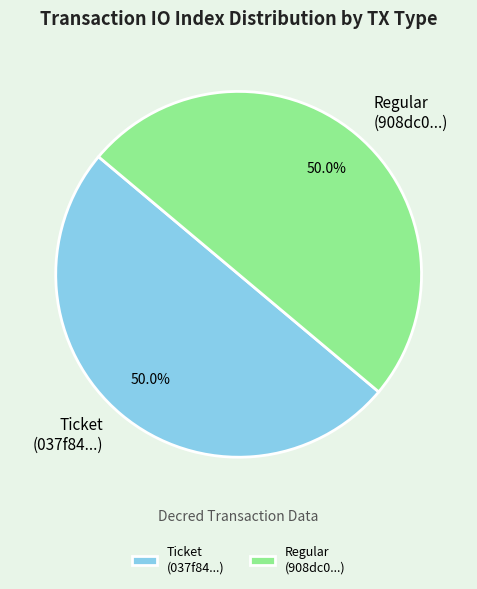

What percentage is NOT represented by Regular (908dc0...)?

50.0%